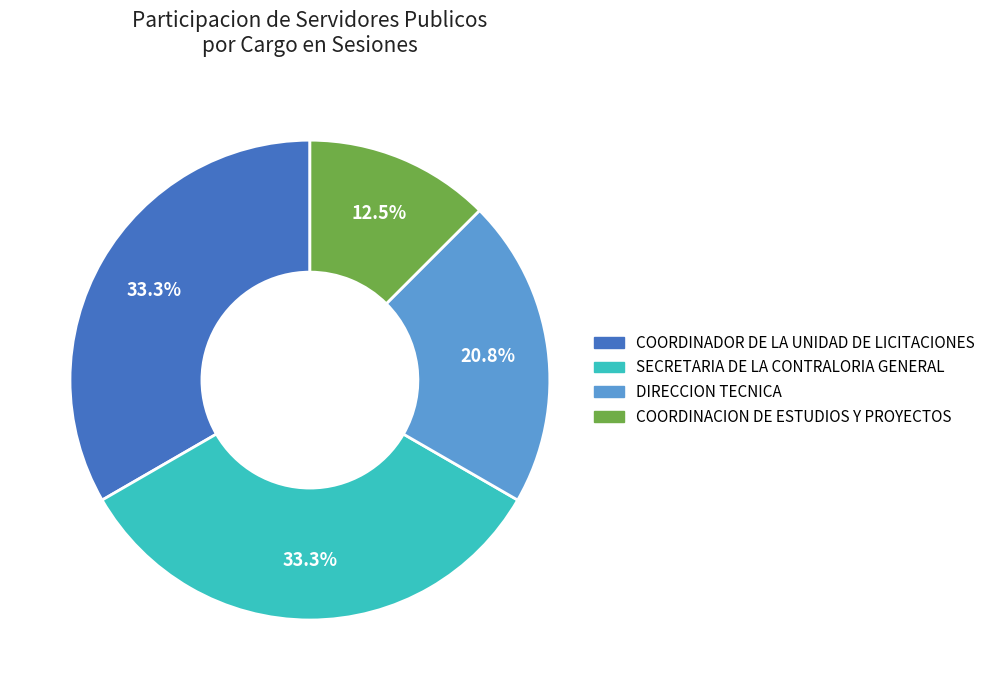

Which category has the smallest portion of the pie?

COORDINACION DE ESTUDIOS Y PROYECTOS